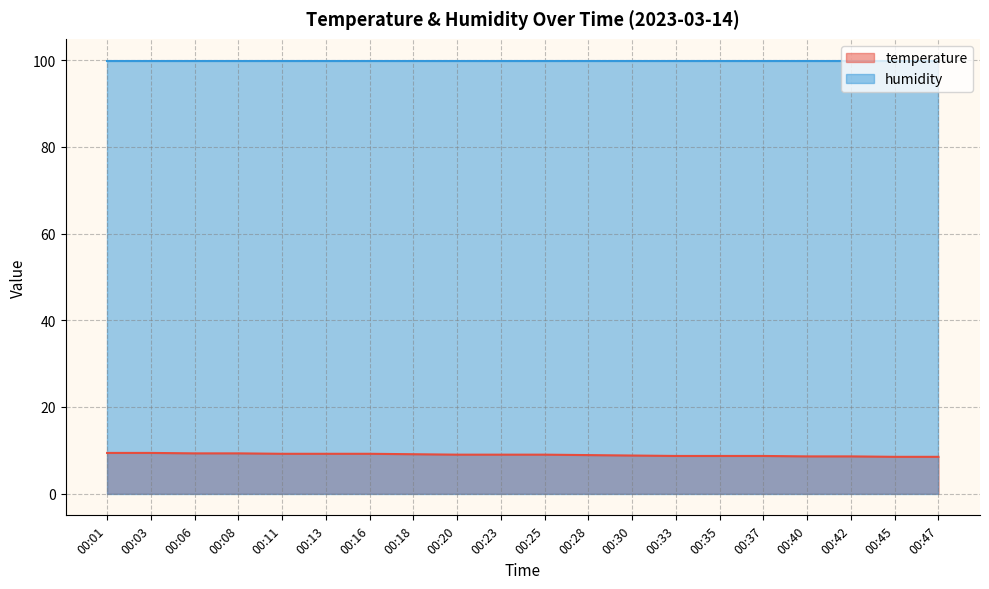

True or false: the data shows 12.2 at 00:16.

False